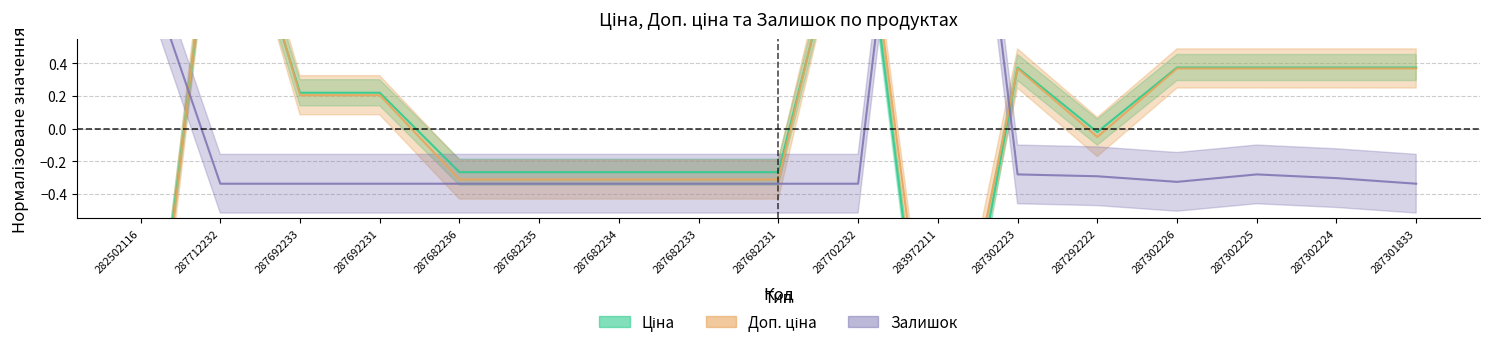

What are all the series names shown in the legend?

Ціна, Доп. ціна, Залишок